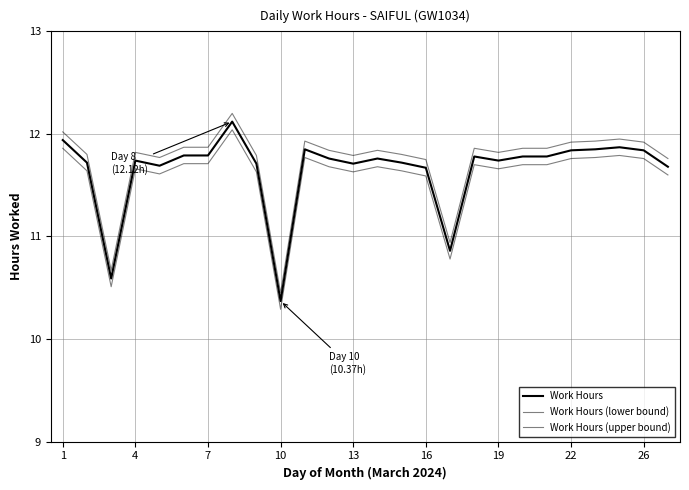

How many interior local valleys does the Work Hours (lower bound) series have?

6